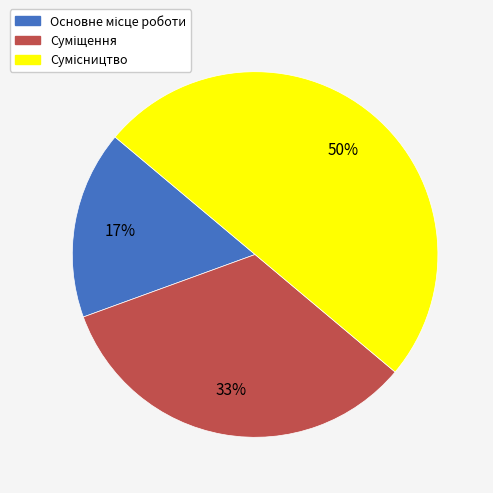

To the nearest percent, what is the difference between the largest and smallest slice percentages?

33%